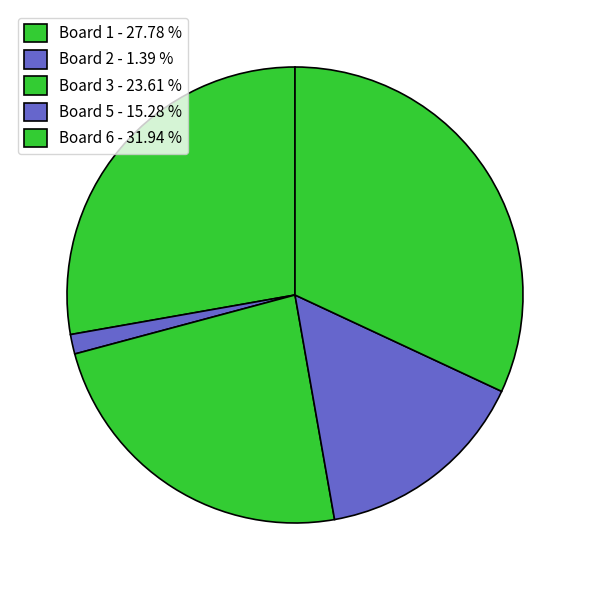

How many slices are in this pie chart?

5